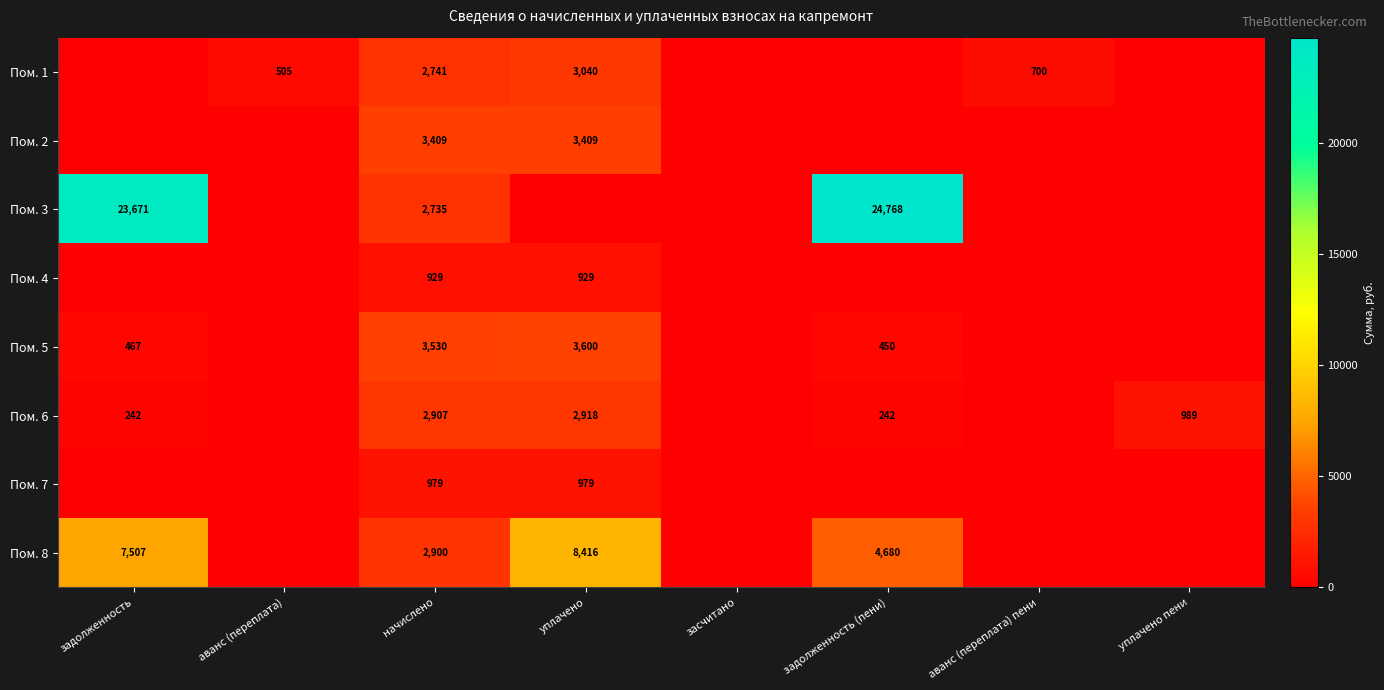

Is it true that Пом. 6 equals 242 at задолженность?

True